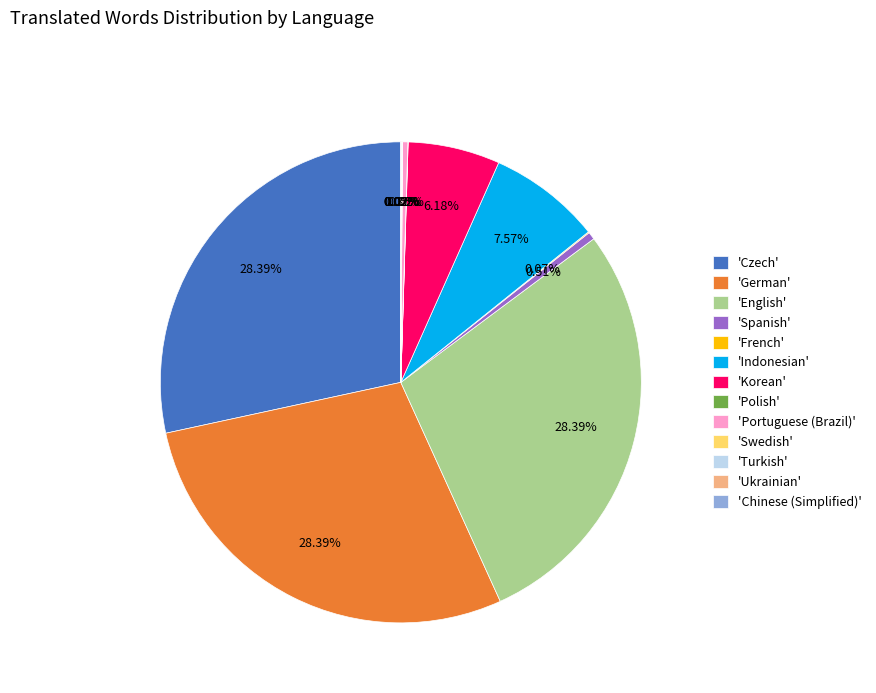

Which has a higher value, 'Portuguese (Brazil)' or 'Czech'?

'Czech'